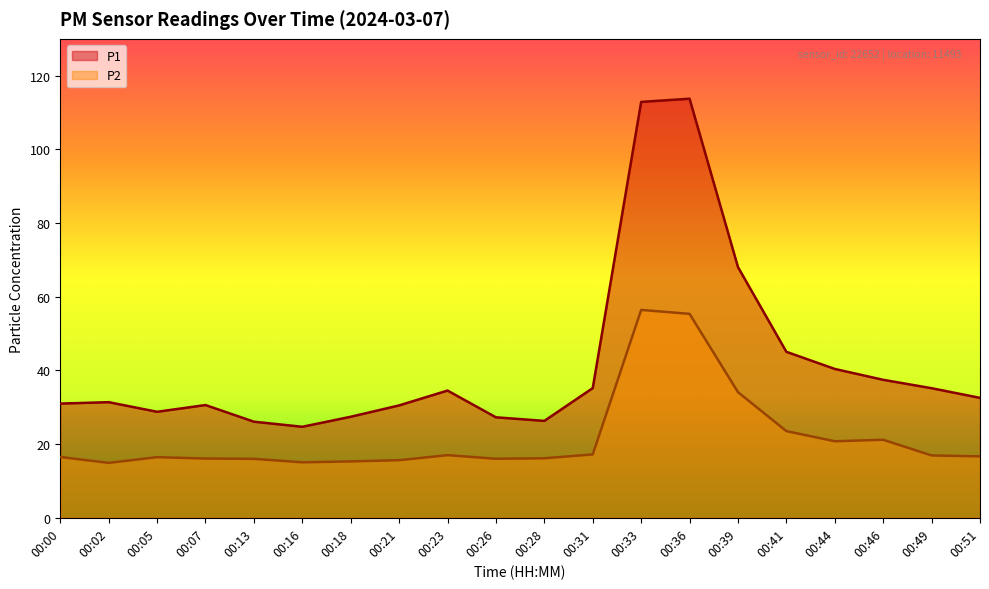

What is the difference between the second highest and minimum values in the P2 series?

40.5